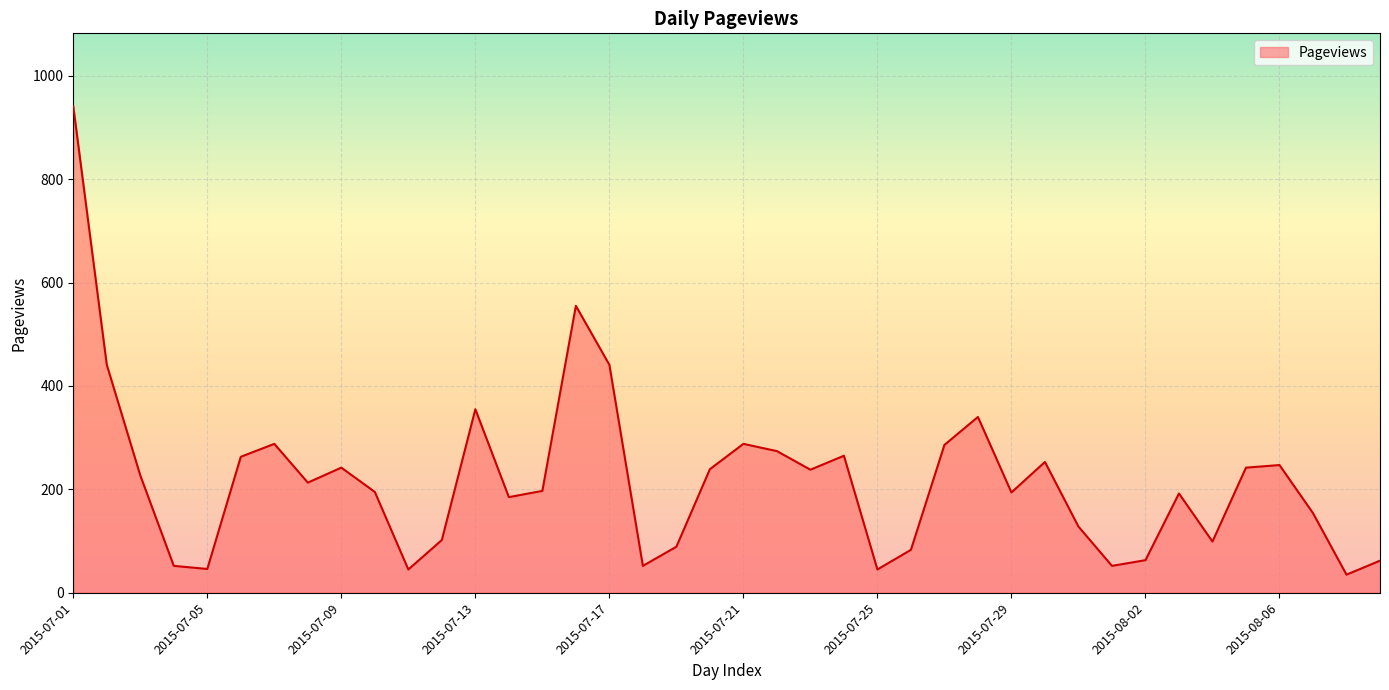

What is the difference between the maximum and minimum values?

906